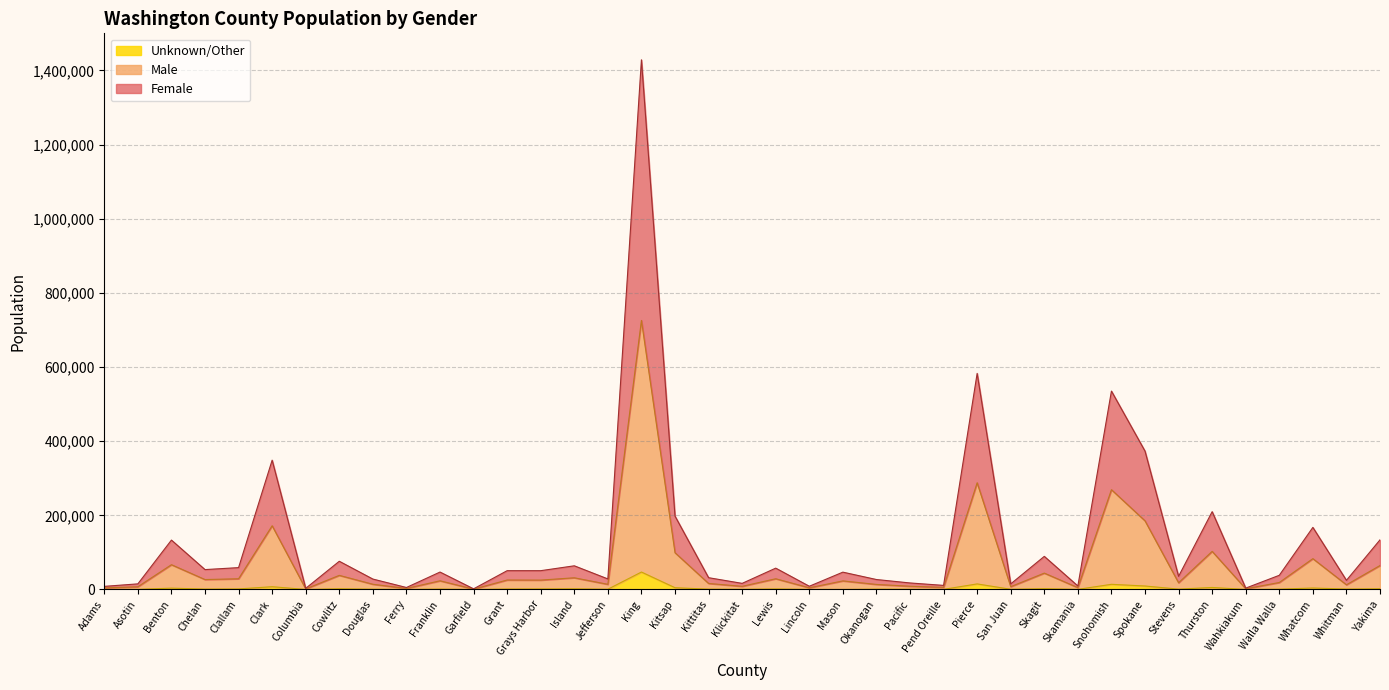

Rank the series by their maximum value, from lowest to highest.

Unknown/Other, Male, Female